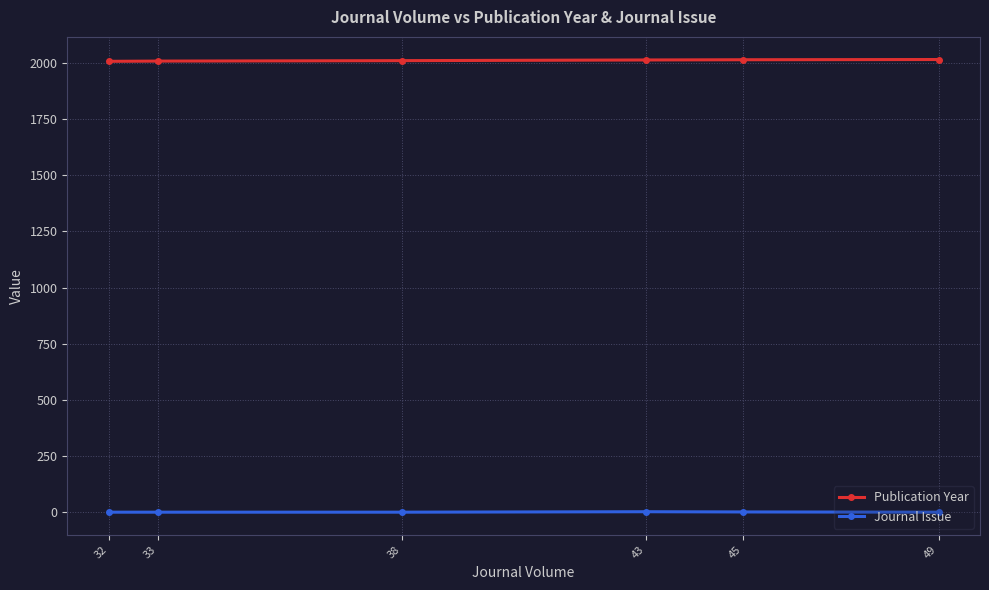

List the series in order of their overall mean, highest first.

Publication Year, Journal Issue